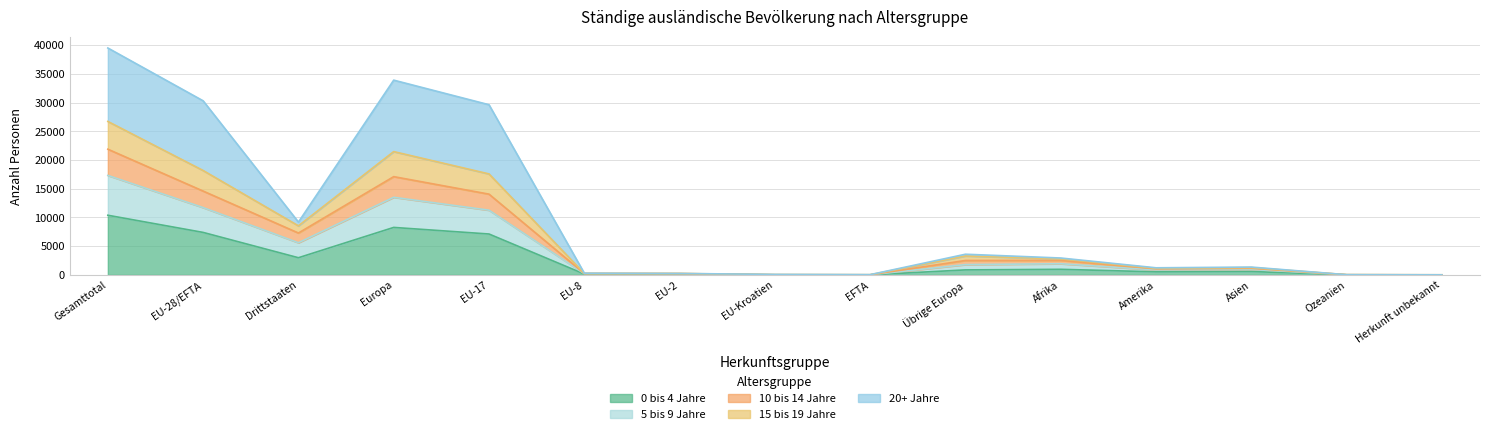

What is the maximum value shown in the chart?

39506